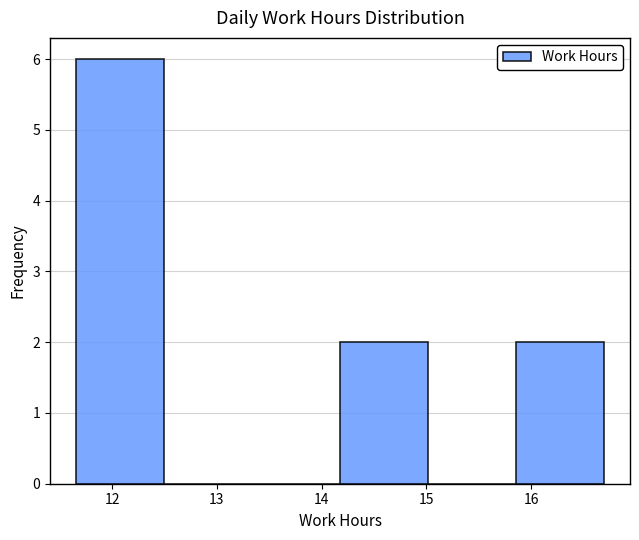

Reading left to right, list every bar in this chart as the range it spans on the x-axis followed by its height. Neither the bar edges nor the heights are printed on the chart, so give them approximately, as read against the axes.

11.7 to 12.5: 6
12.5 to 13.3: 0
13.3 to 14.2: 0
14.2 to 15.0: 2
15.0 to 15.9: 0
15.9 to 16.7: 2